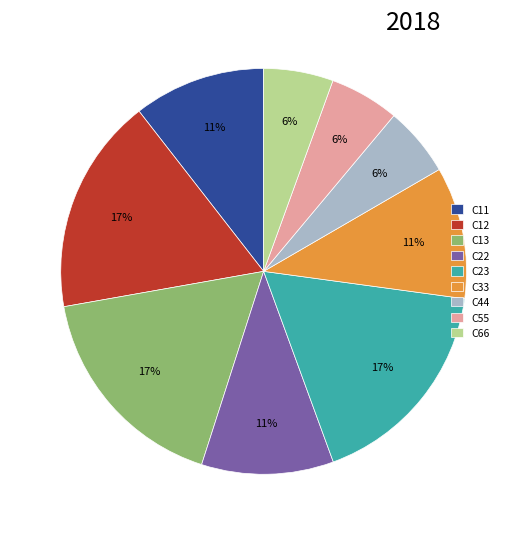

Is it true that C22 is 11% of the pie?

True